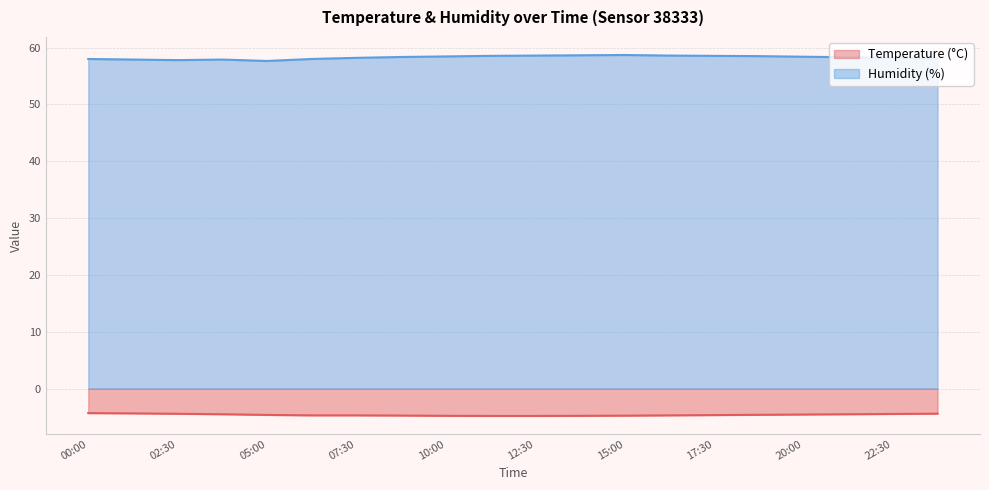

Between 00:00 and 06:15, which series saw the biggest shift?

Temperature (°C)